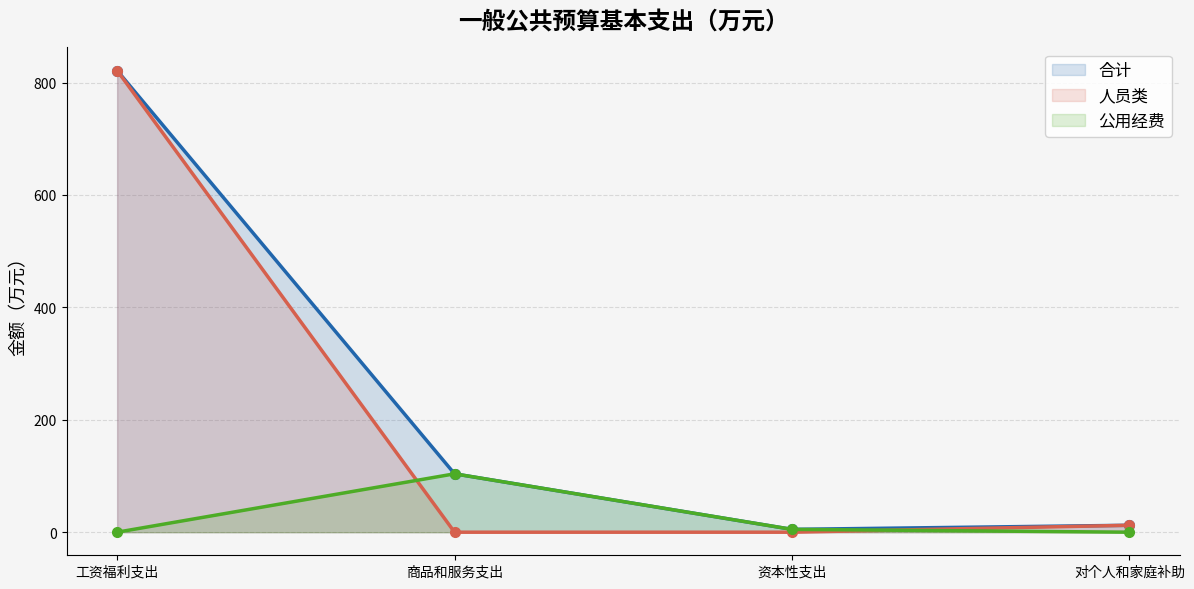

Where is the first local maximum for 公用经费?

商品和服务支出